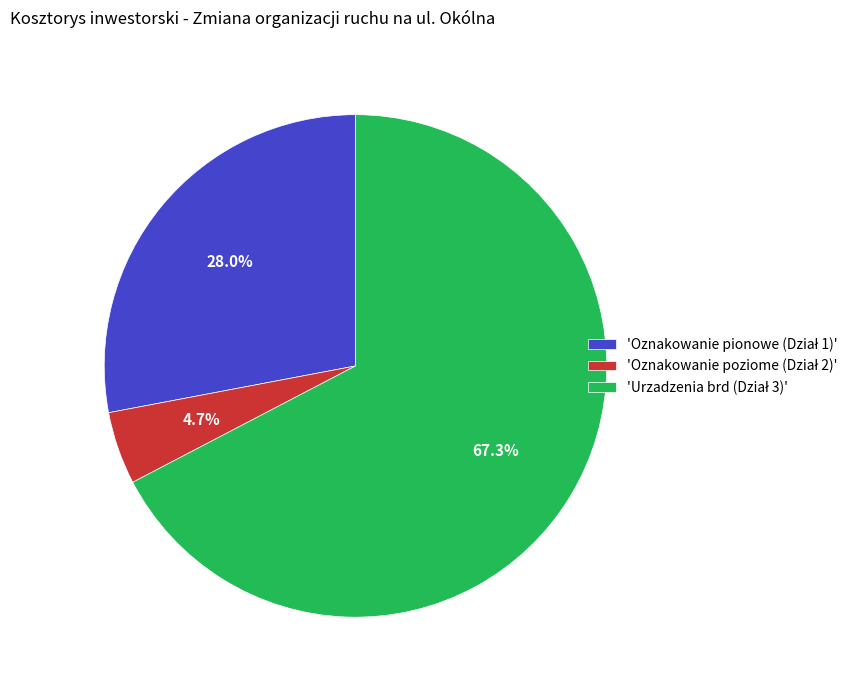

To the nearest percent, what is the difference between the largest and smallest slice percentages?

63%